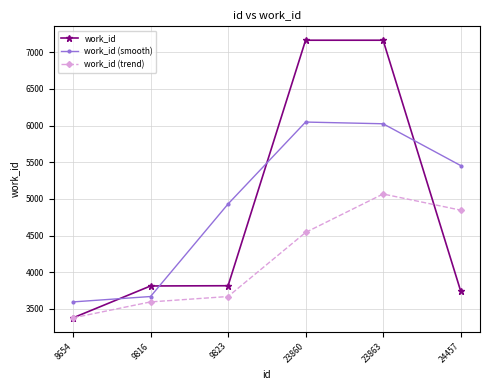

What are all the series names shown in the legend?

work_id, work_id (smooth), work_id (trend)